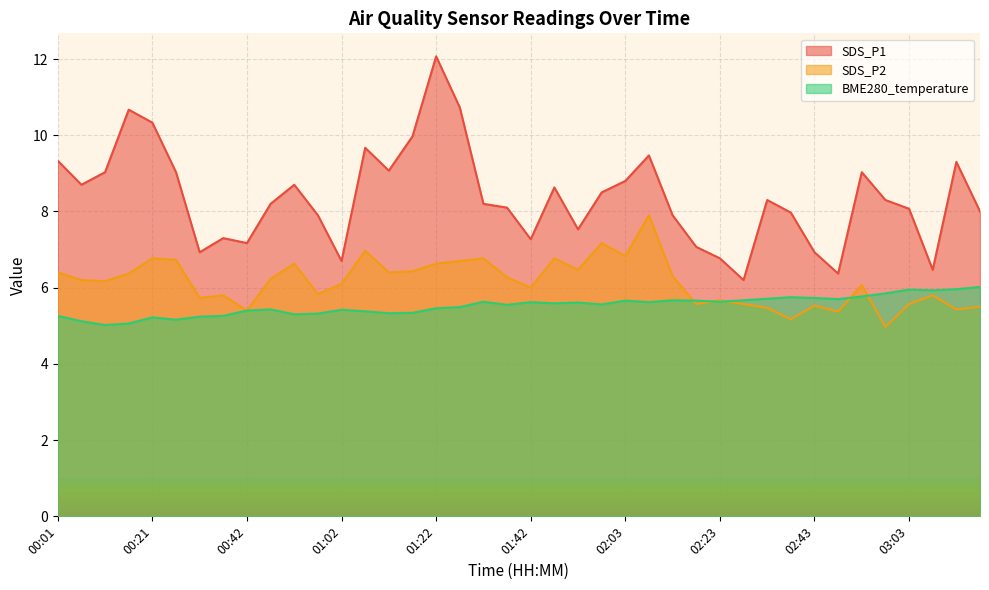

What is the maximum value for SDS_P1?

12.1